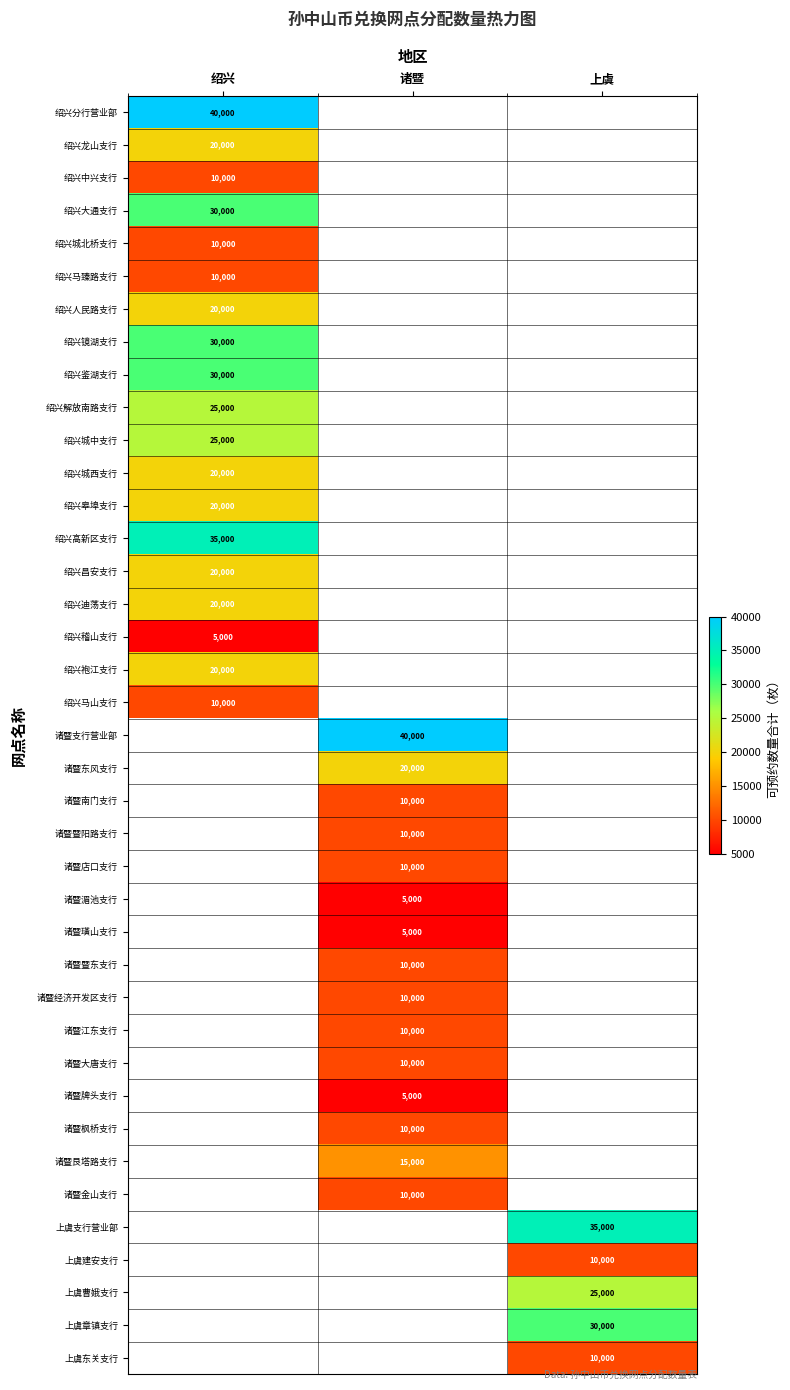

Which has a higher value, 诸暨 or 绍兴?

绍兴